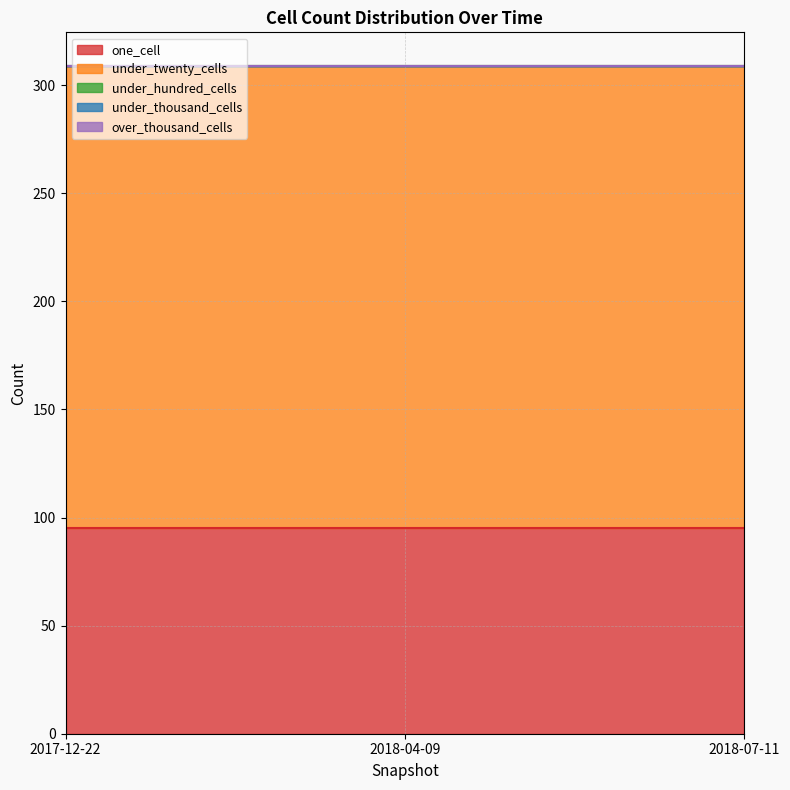

Between 2017-12-22 and 2018-07-11, which series saw the biggest shift?

one_cell